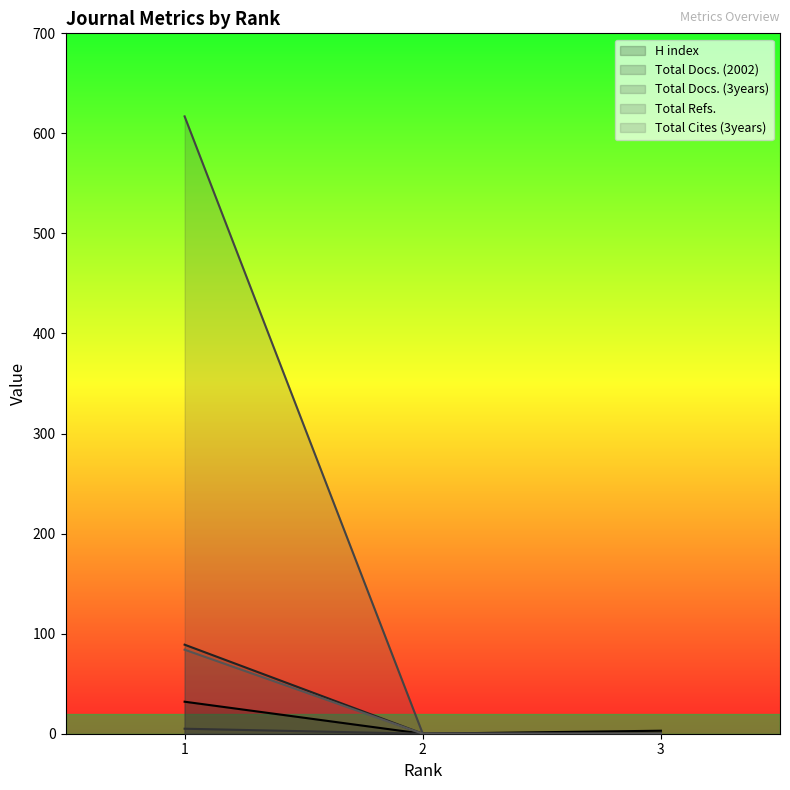

What is the spread (max minus min) of values at 1?

612